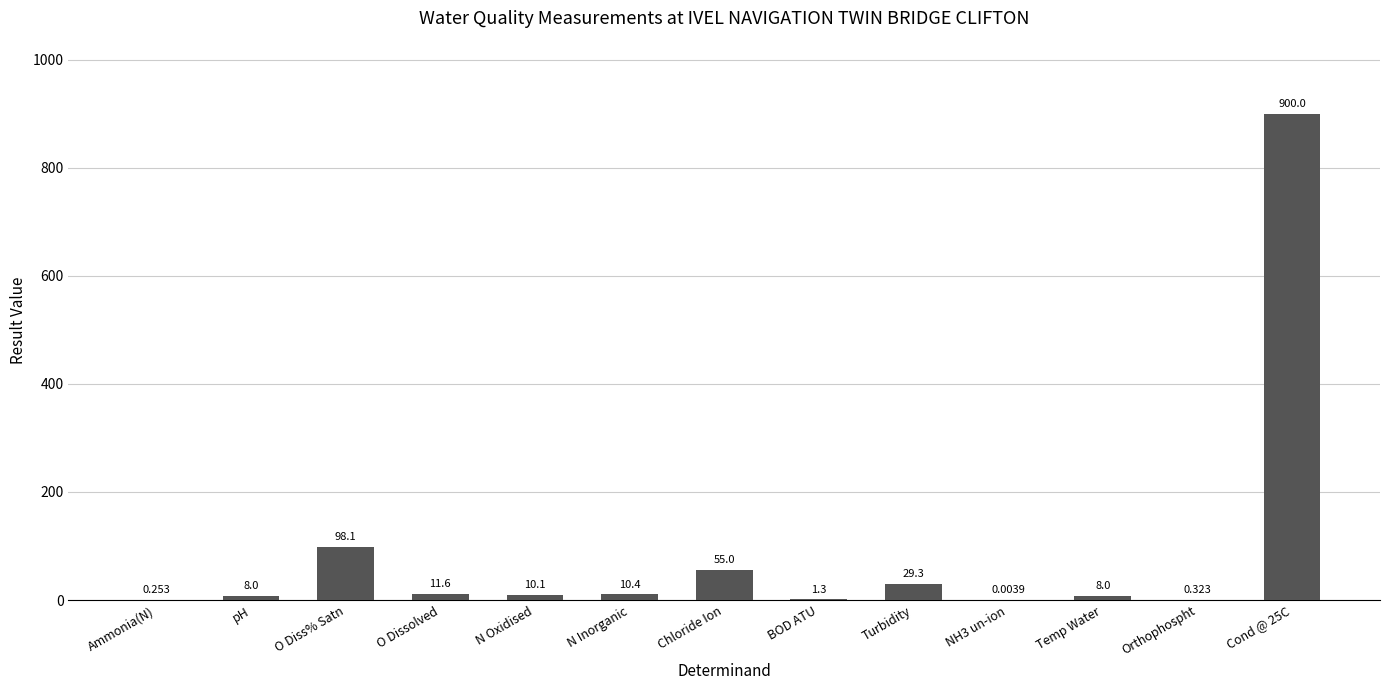

Between O Diss% Satn and pH, which is larger?

O Diss% Satn